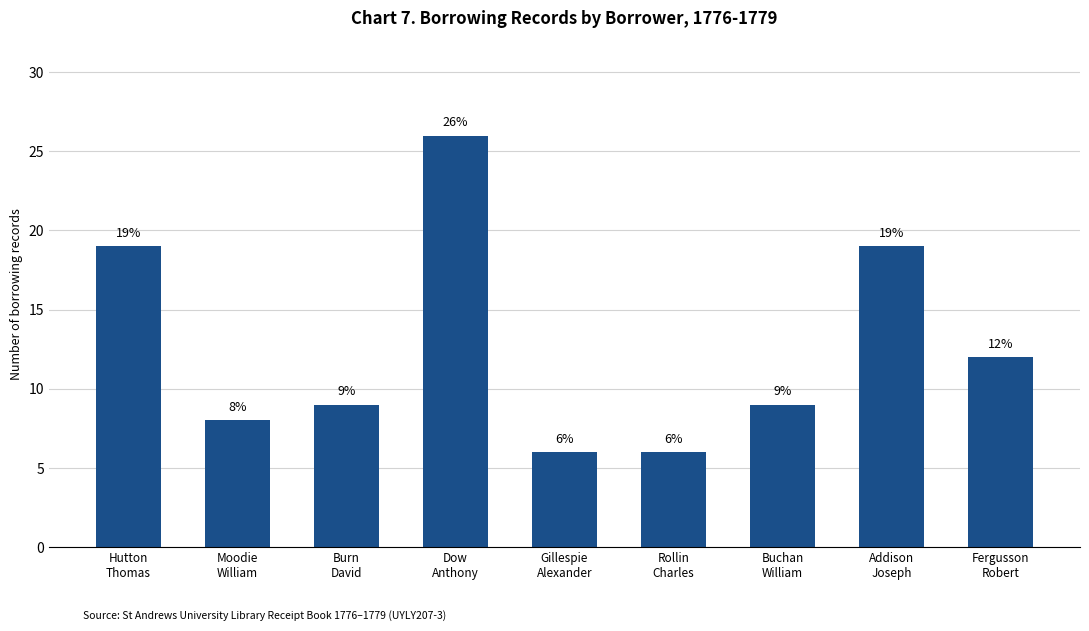

What is the label of the 1st bar from the right?

Fergusson
Robert